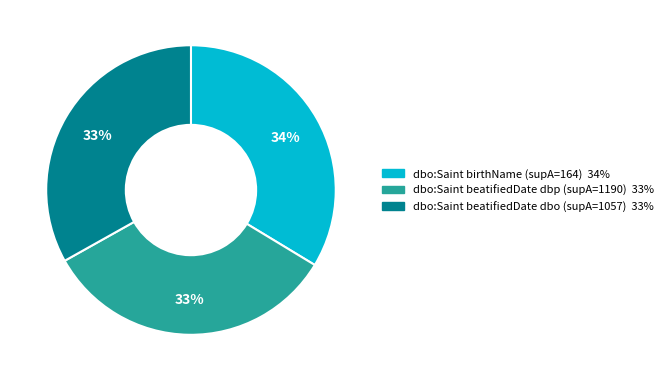

Is dbo:Saint beatifiedDate dbp (supA=1190) the majority of the pie?

No